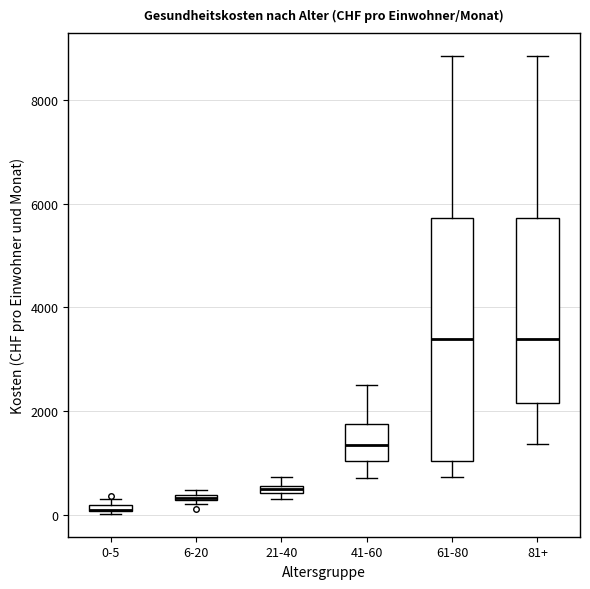

Comparing the boxes themselves (not the whiskers), which one is the tallest?

61-80